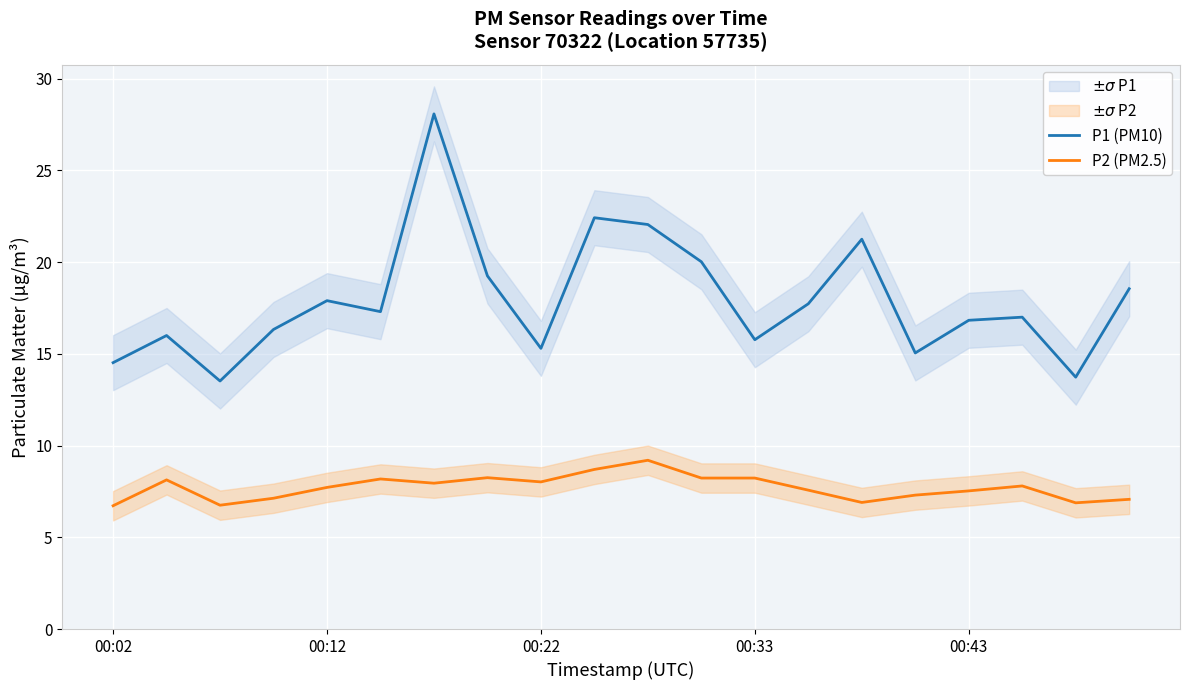

List the series in order of their peak value, highest first.

P1 (PM10), P2 (PM2.5)